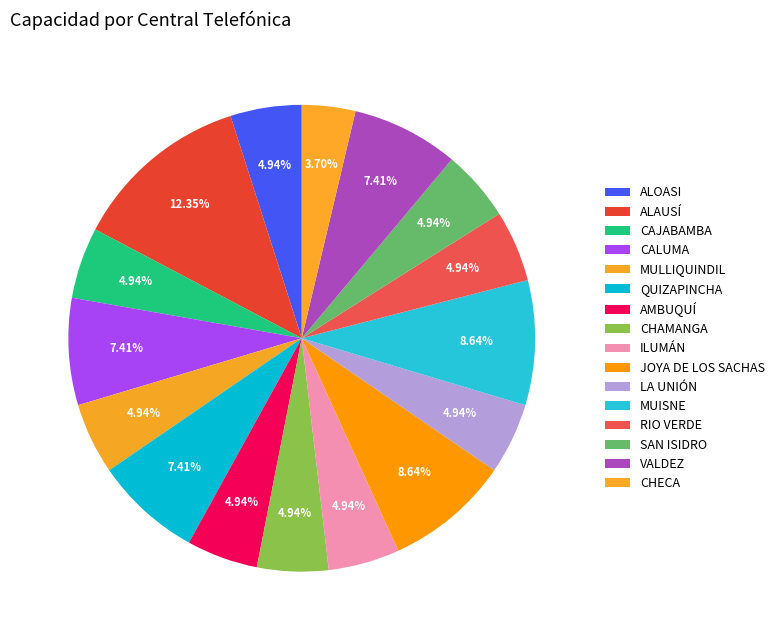

Rank the categories by value from lowest to highest.

SPX-2000 (CHECA), SDX-RB (ALOASI), SDX-RB (CAJABAMBA), SDX-RB (MULLIQUINDIL), SDX-RB (AMBUQUÍ), SDX-RB (CHAMANGA), SDX-RB (ILUMÁN), SDX-RB (LA UNIÓN), SDX-RB (RIO VERDE), SDX-RB (SAN ISIDRO), SDX-RB (CALUMA), SDX-RB (QUIZAPINCHA), SDX-RB (VALDEZ), SDX-RB (JOYA DE LOS SACHAS), SDX-RB (MUISNE), SDX-RB (ALAUSÍ)